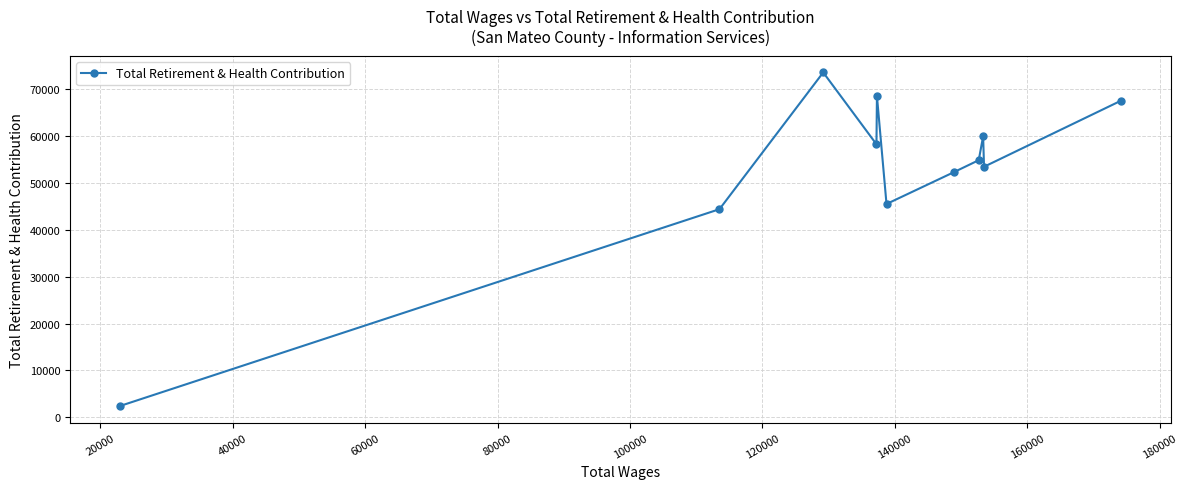

What is the greatest value displayed?

73534